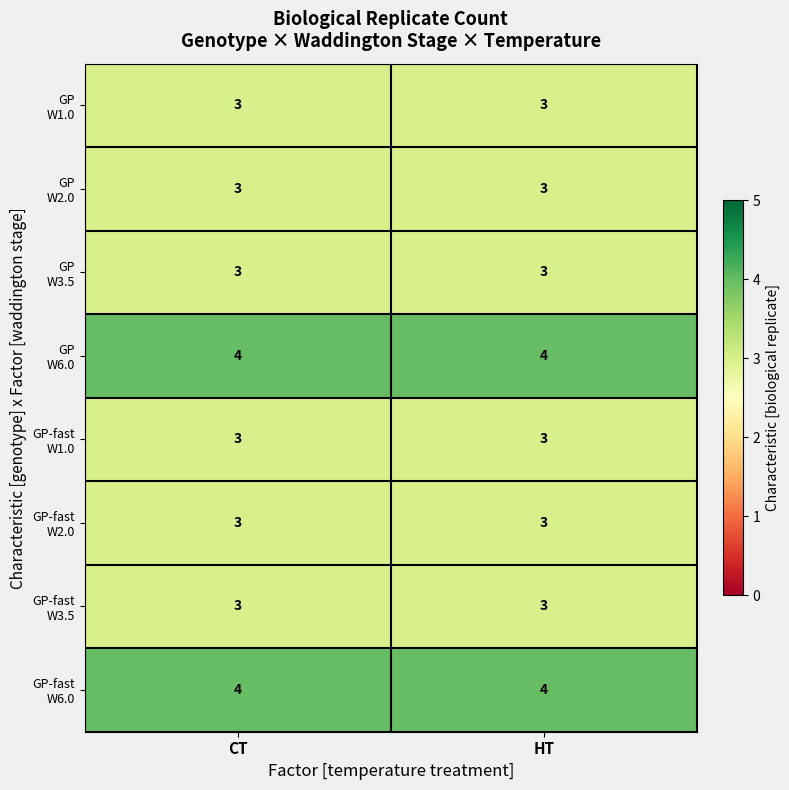

What is the smallest value displayed?

3